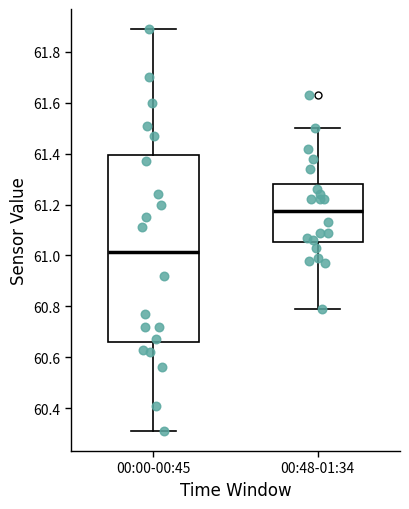

Reading left to right, transcribe this box plot: for each box, give where its median line is, the range the box spans, and where its two whiskers end, as read against the y-axis. The values are not printed on the chart, so give them approximately, as read against the axis.

00:00-00:45: median 61.02, box 60.66 to 61.40, whiskers 60.32 to 61.90
00:48-01:34: median 61.18, box 61.06 to 61.28, whiskers 60.80 to 61.50